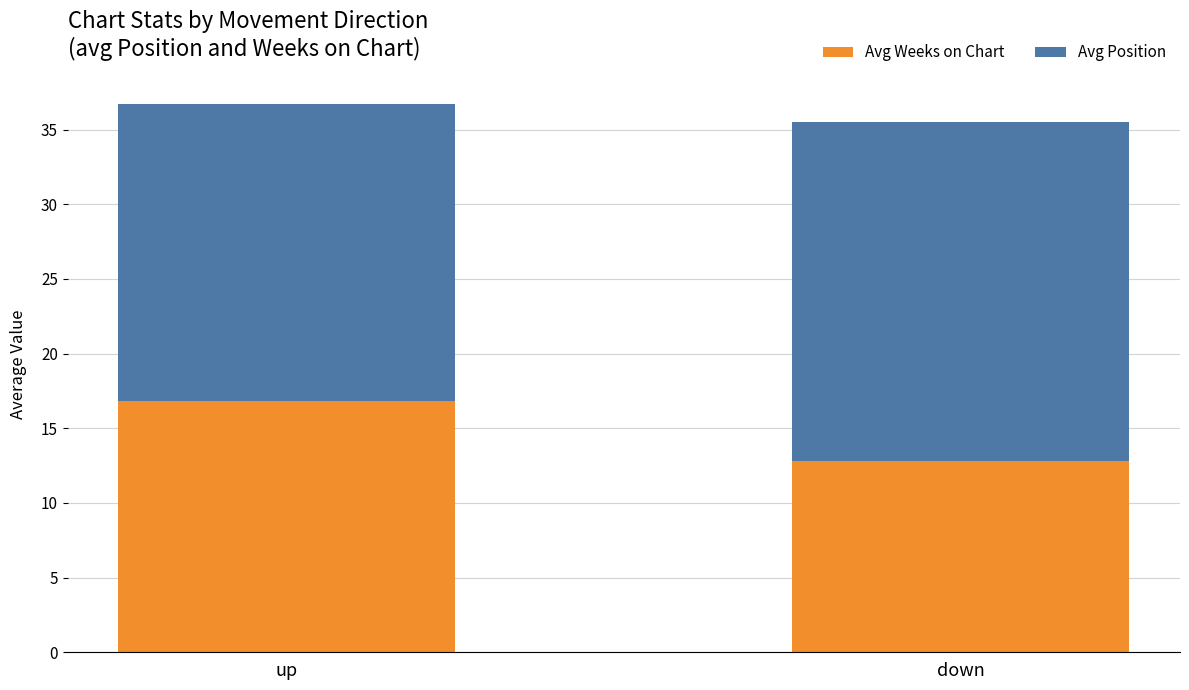

List the labels in order of Avg Weeks on Chart value, largest first.

up, down